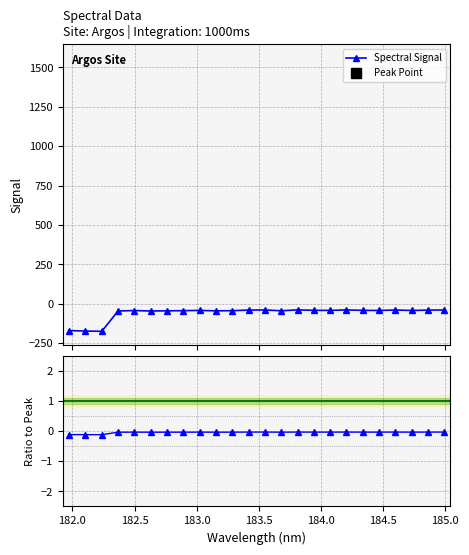

Reading left to right, list all the values displayed in this chart.

-0.1	-0.1	-0.1	-0.0	-0.0	-0.0	-0.0	-0.0	-0.0	-0.0	-0.0	-0.0	-0.0	-0.0	-0.0	-0.0	-0.0	-0.0	-0.0	-0.0	-0.0	-0.0	-0.0	-0.0